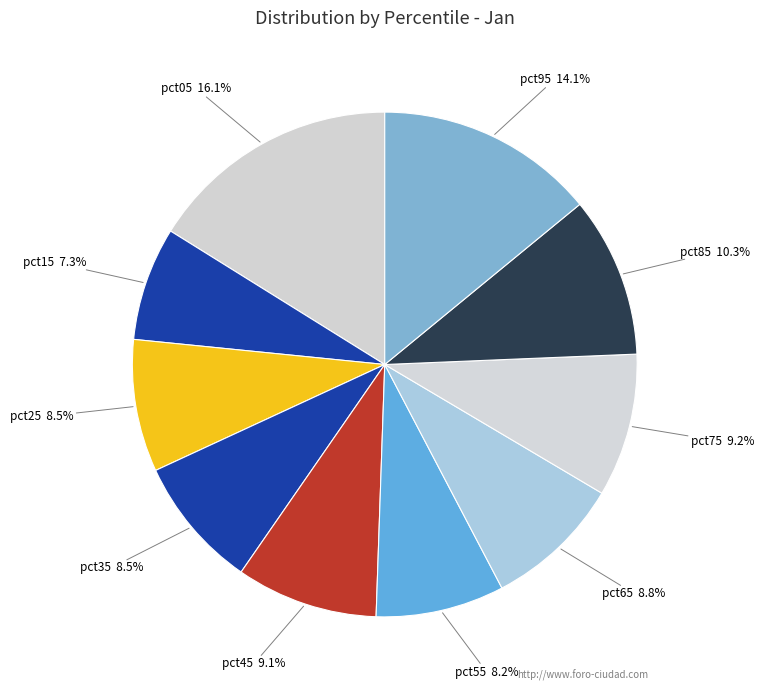

Which has a higher value, pct95 or pct55?

pct95